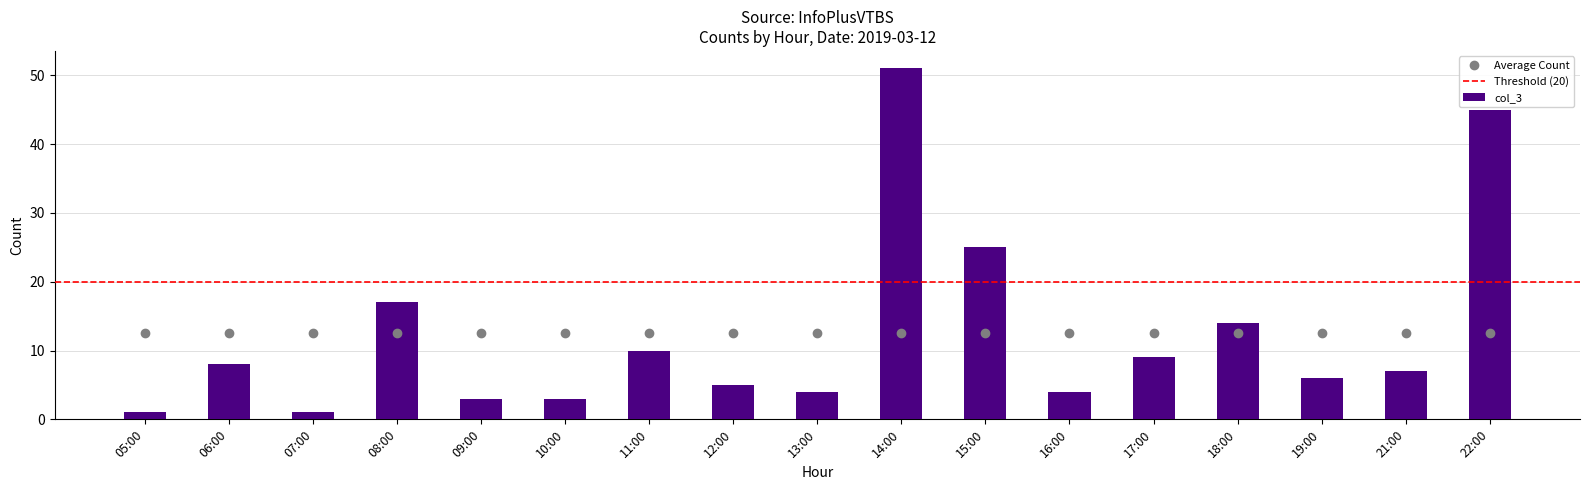

What is the difference between the second highest and minimum values?

44